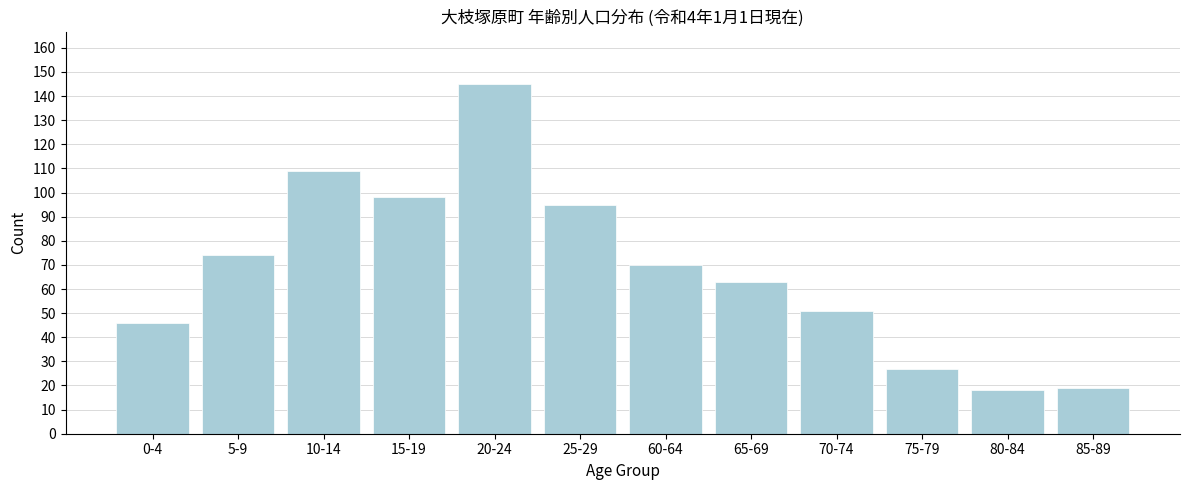

Reading left to right, extract all data points from this chart.

46	74	109	98	145	95	70	63	51	27	18	19